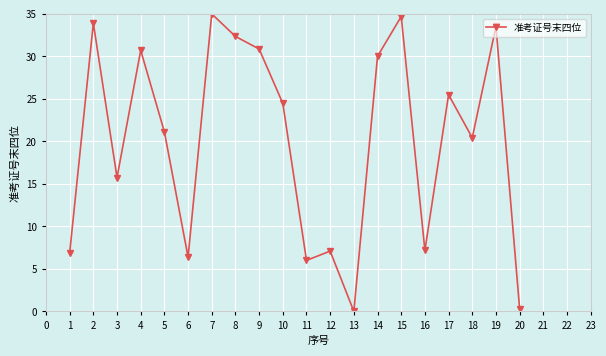

Where is the first local minimum?

3